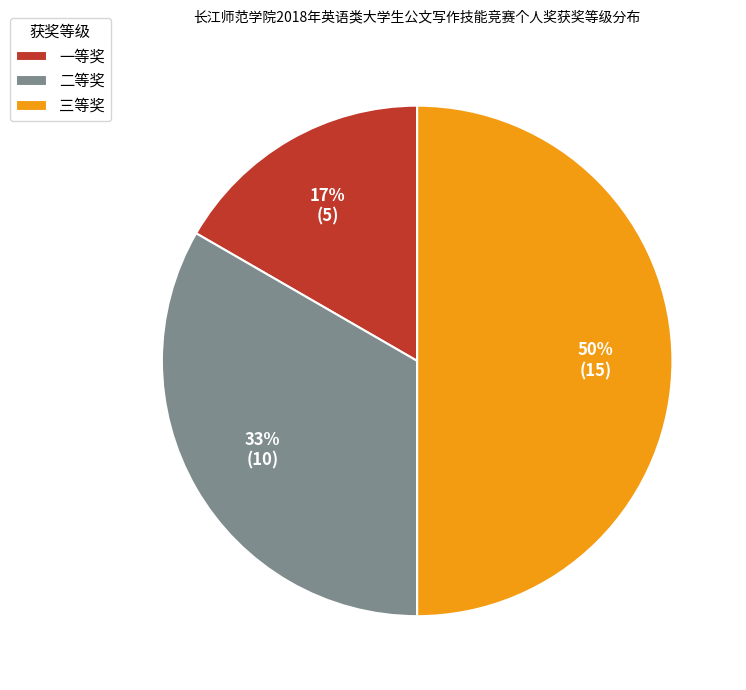

How many slices are in this pie chart?

3